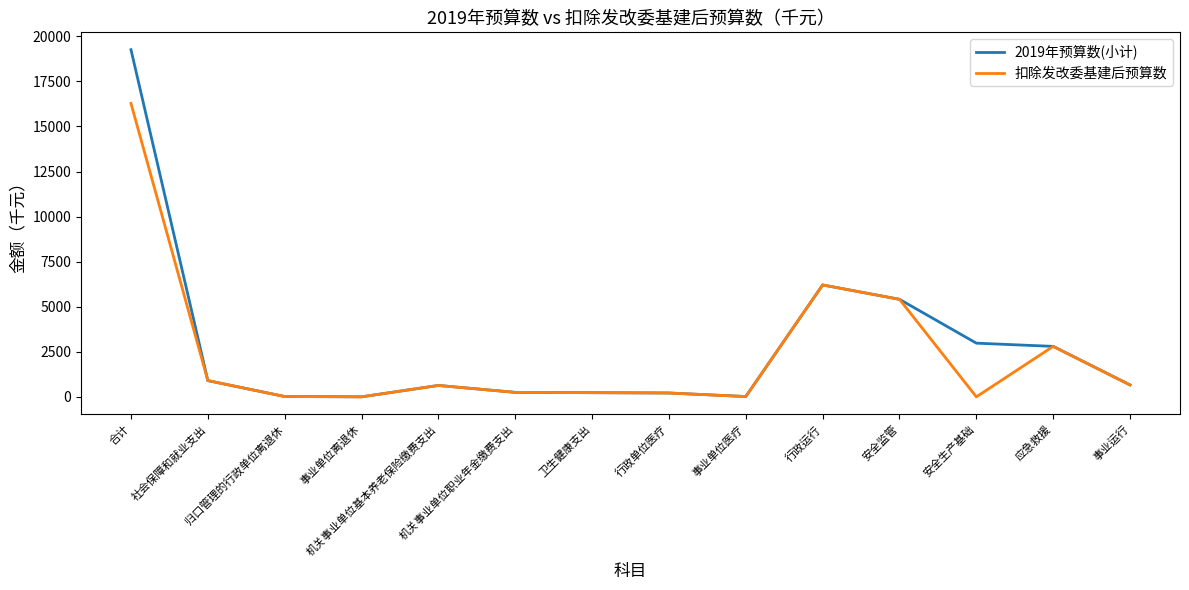

Which series has the largest range (max minus min)?

2019年预算数(小计)